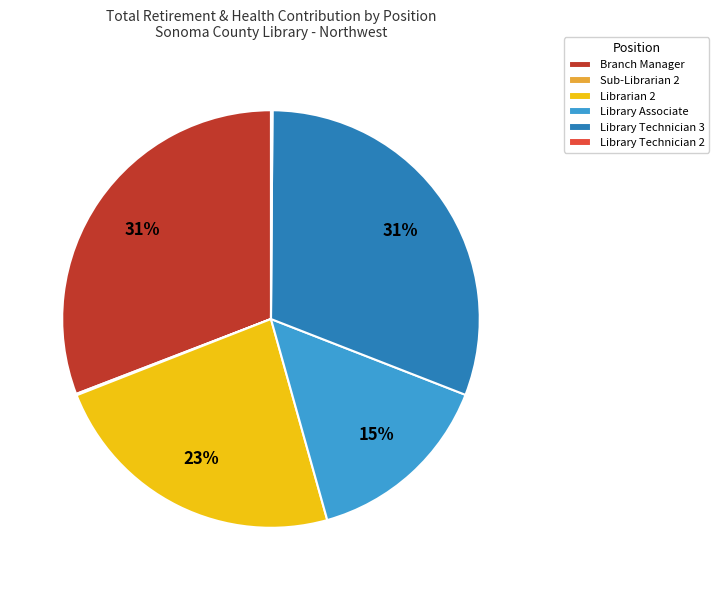

Is it true that Librarian 2 is 33% of the pie?

False